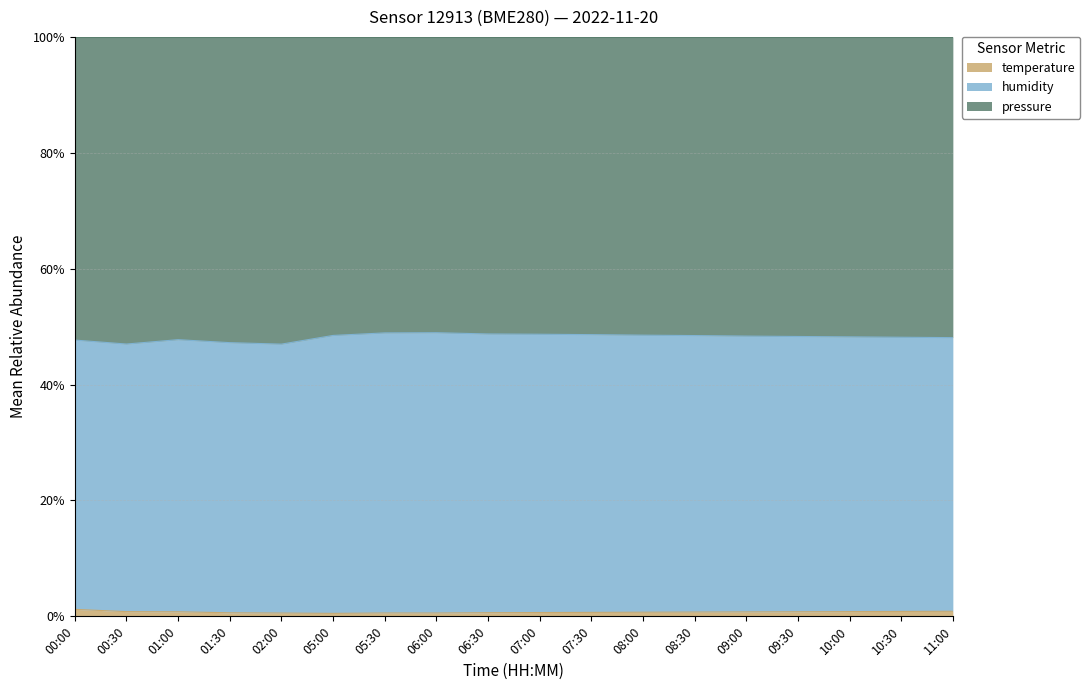

What is the label of the 11th point from the right?

06:00